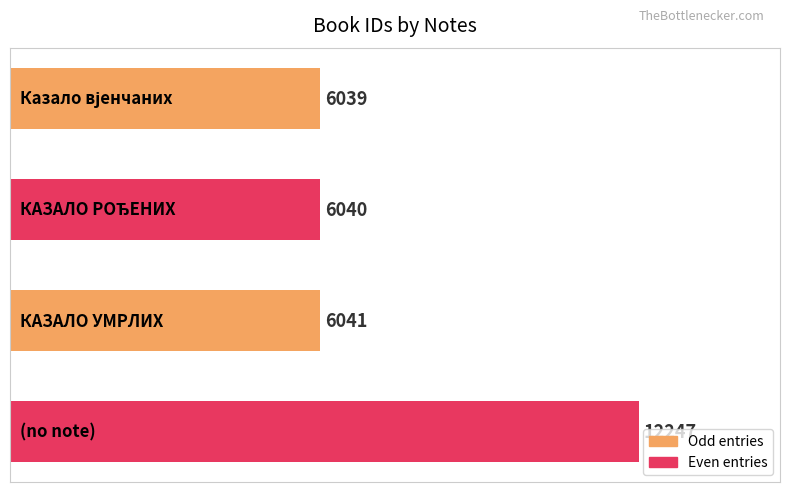

Reading top to bottom, transcribe all the data shown in this chart.

6039	6040	6041	12247